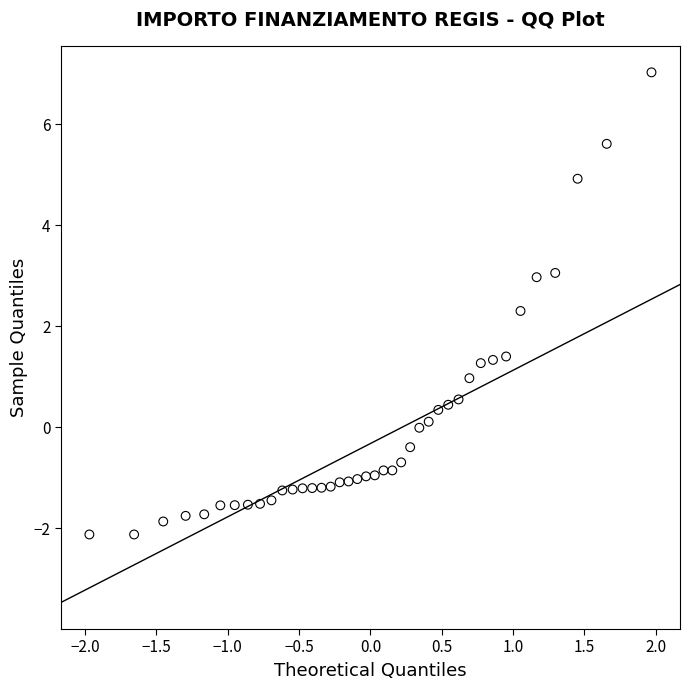

What Y value in the scatter plot is closest to 2?

2.3